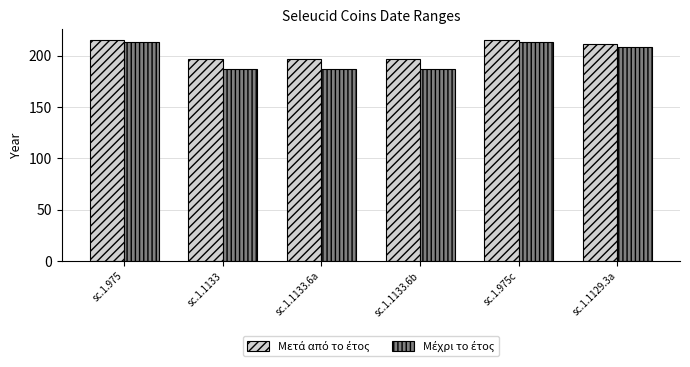

What is the total value across all series at sc.1.975c?

428